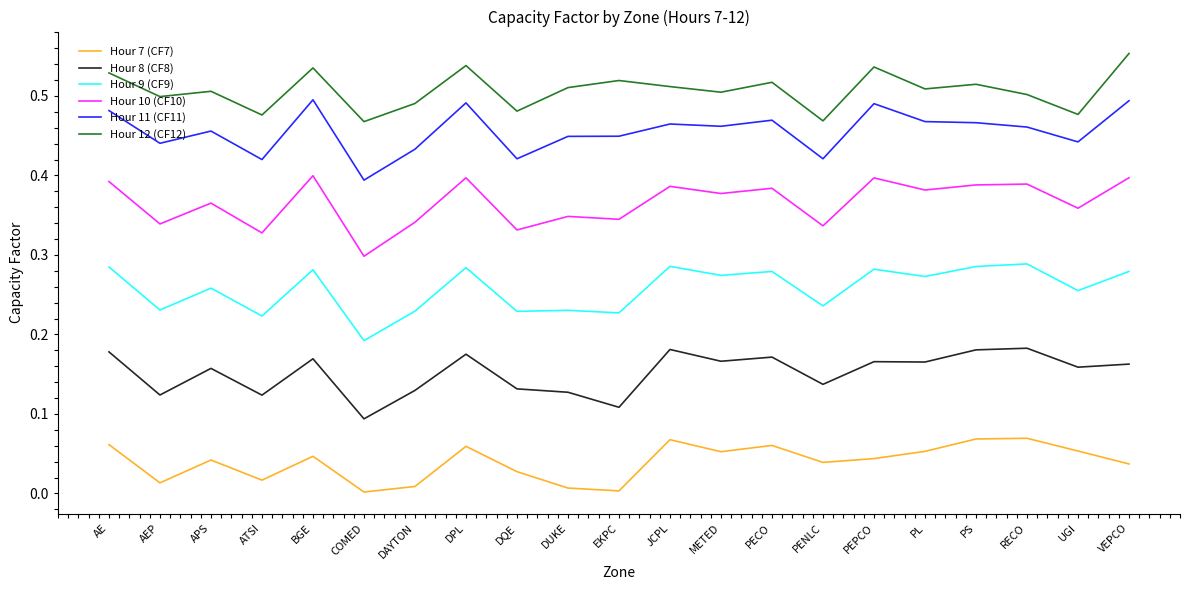

Which category has the highest value across all series?

VEPCO